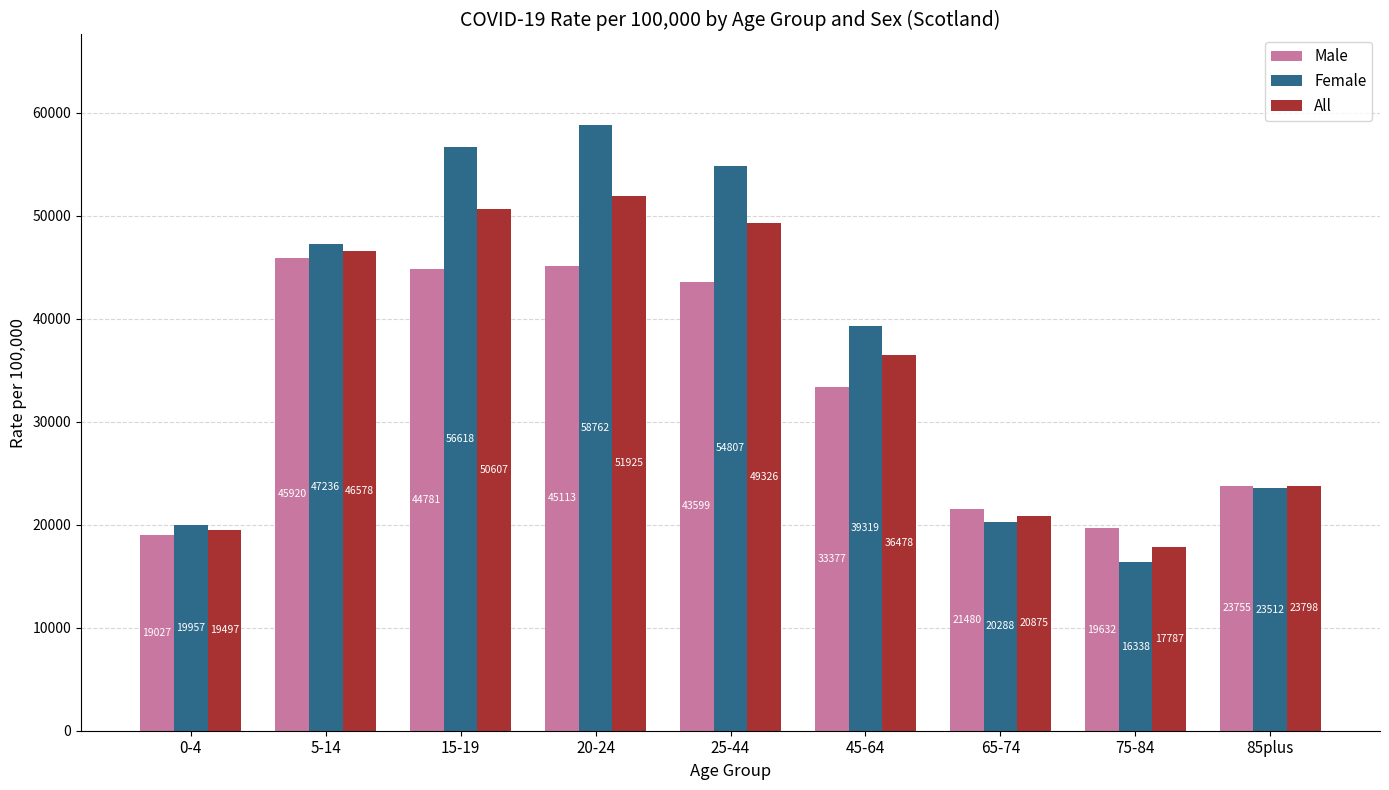

What is the maximum value for All?

51925.2